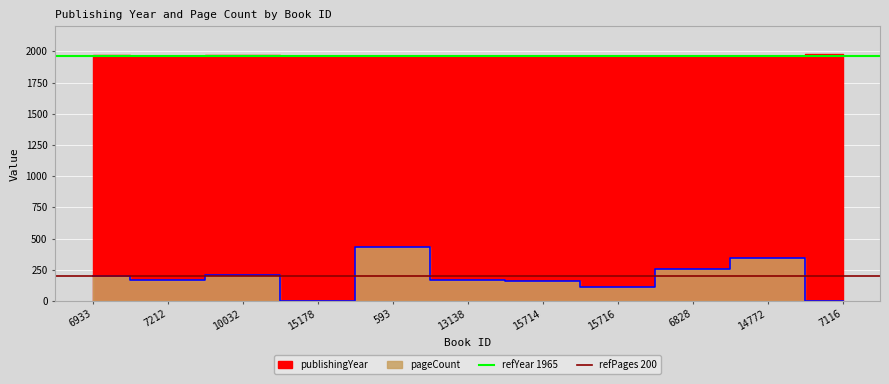

How many lines are shown in the chart?

2